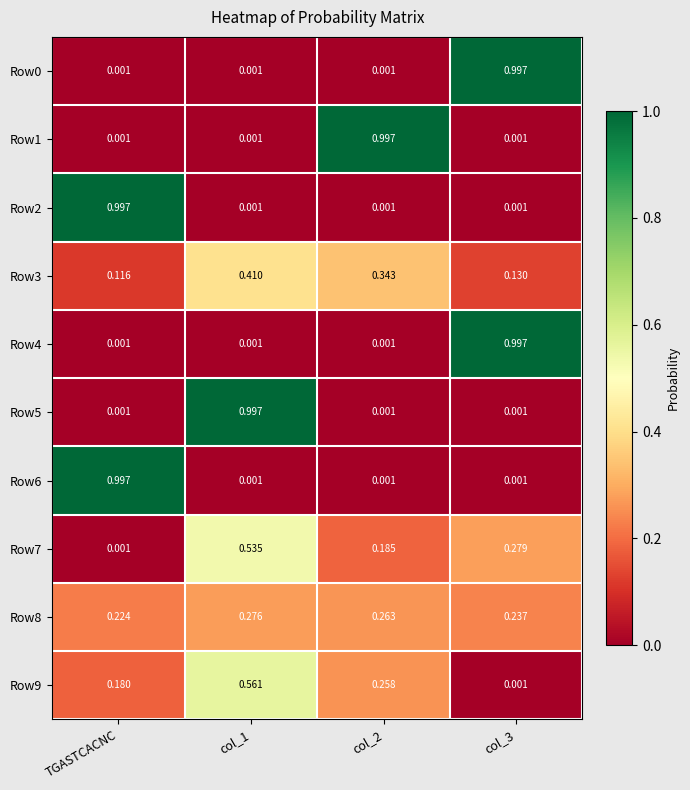

At which label does Row6 reach its peak?

TGASTCACNC